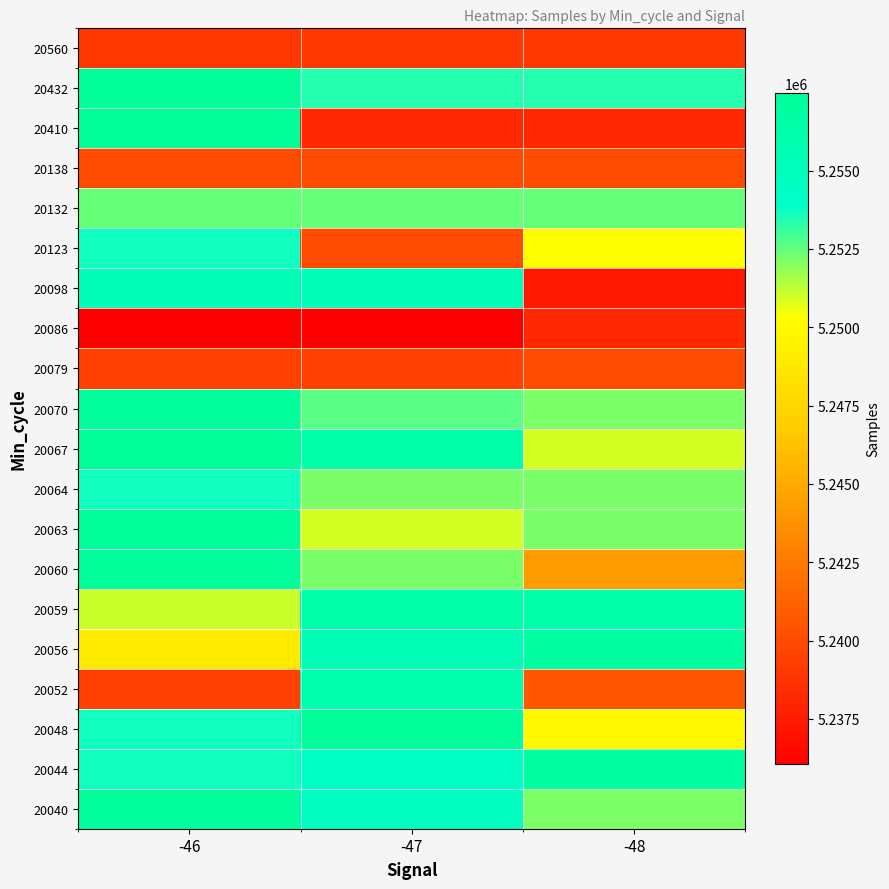

At how many categories does at least one series exceed 5237805?

3